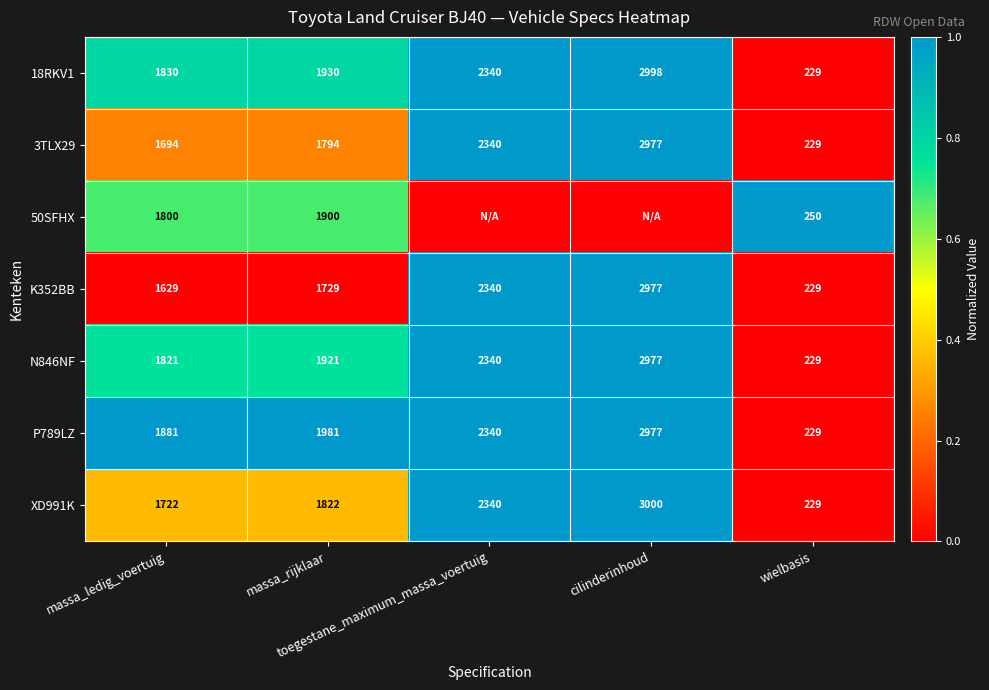

What is the average value of the XD991K series?

1823